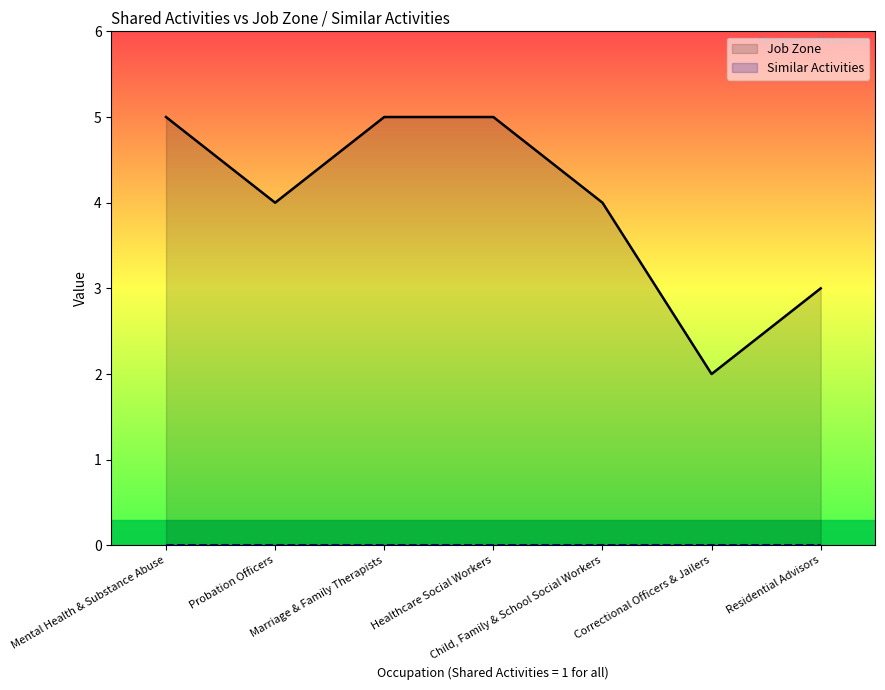

Which series changed the most between Marriage & Family Therapists and Healthcare Social Workers?

Job Zone